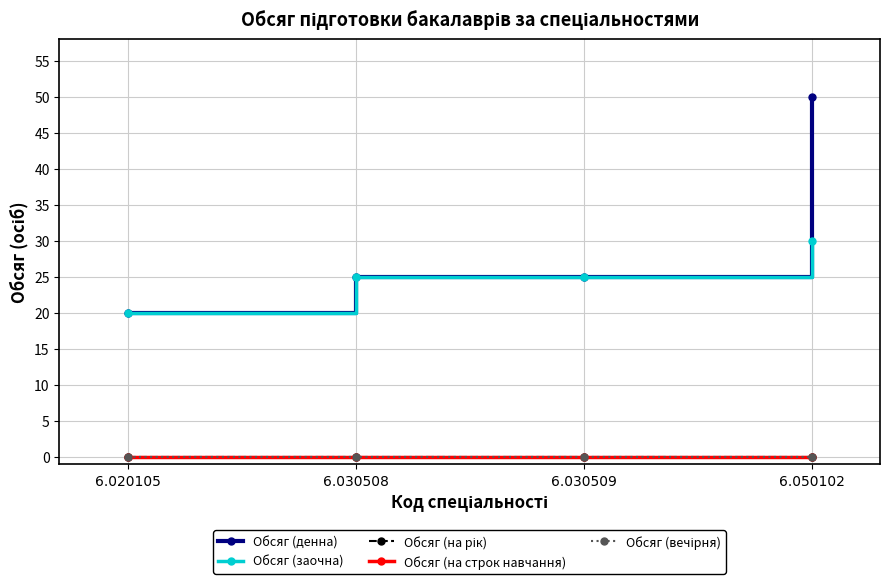

Is this an area chart (filled region under the line)?

No